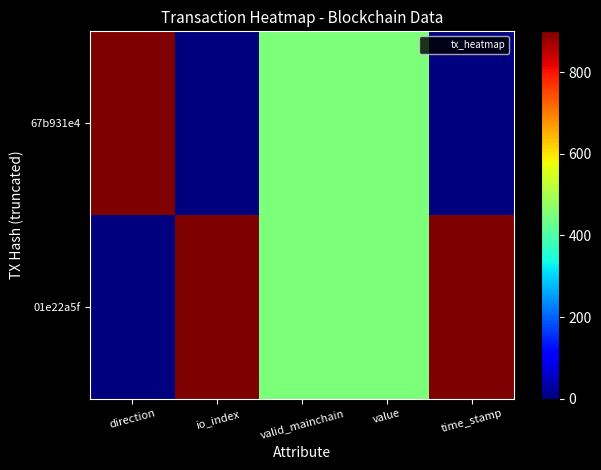

Which series has the widest spread of values?

01e22a5f